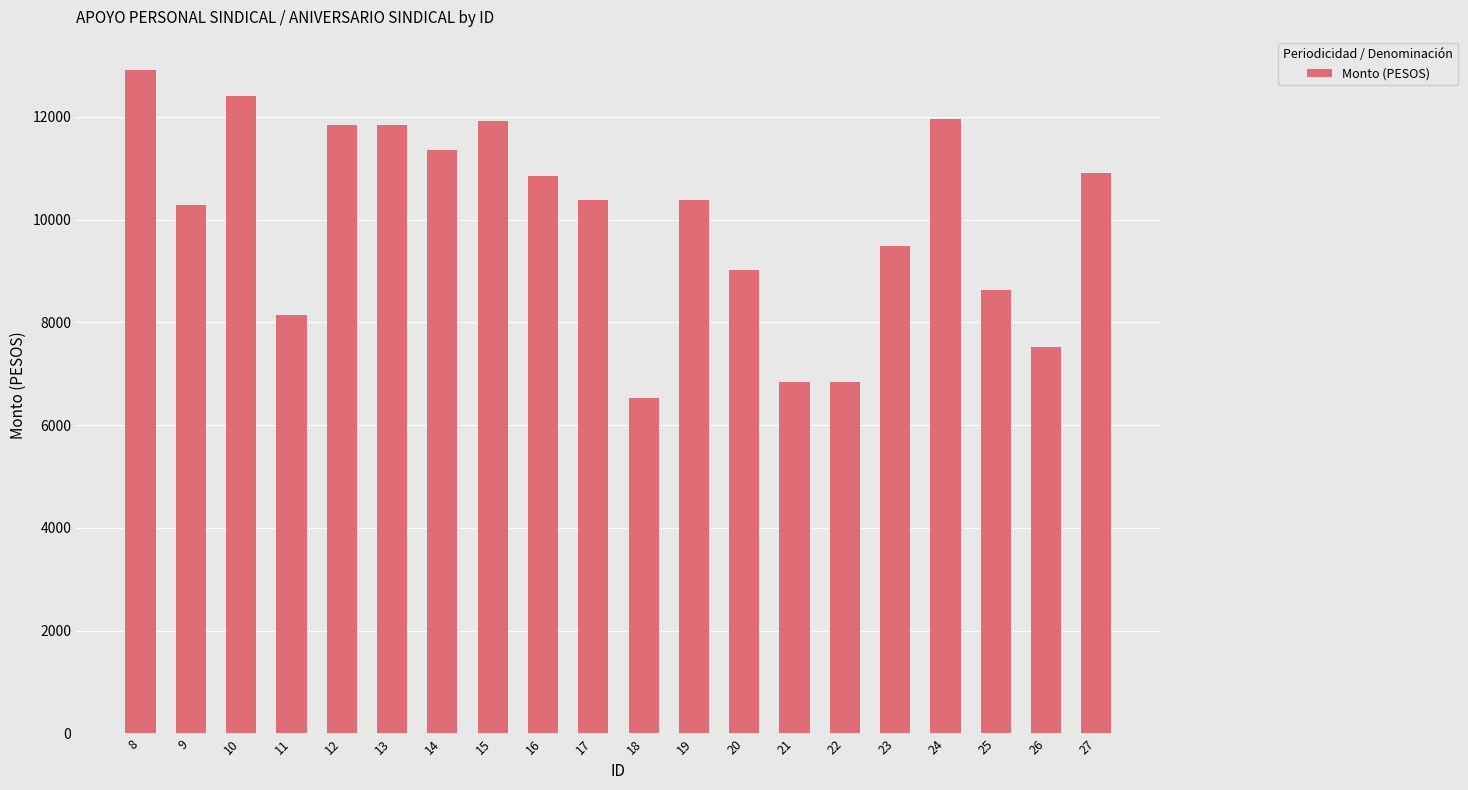

What is the sum of the values at 20 and 23?

18503.8